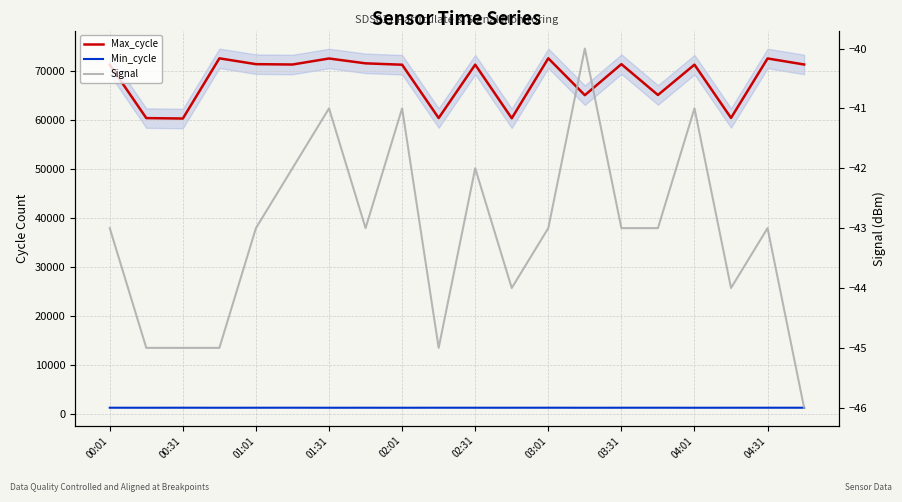

What is the difference between the second highest and second lowest values in the Signal series?

4